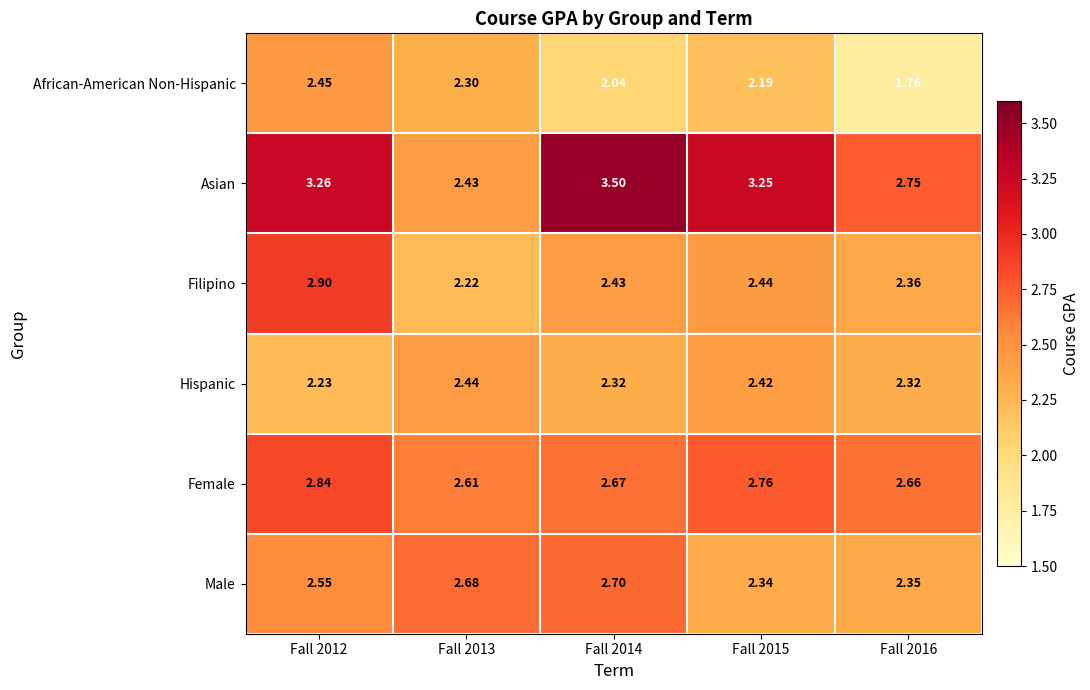

Which series has the largest range (max minus min)?

Asian